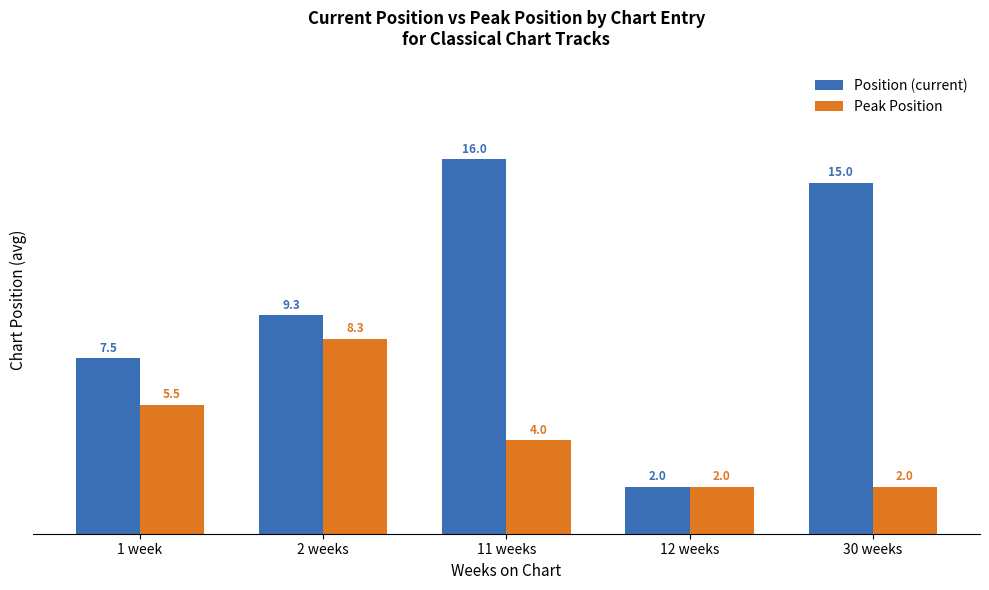

Reading left to right, list all the values displayed in this chart.

Position: 7.5	9.3	16.0	2.0	15.0
Peak Position: 5.5	8.3	4.0	2.0	2.0